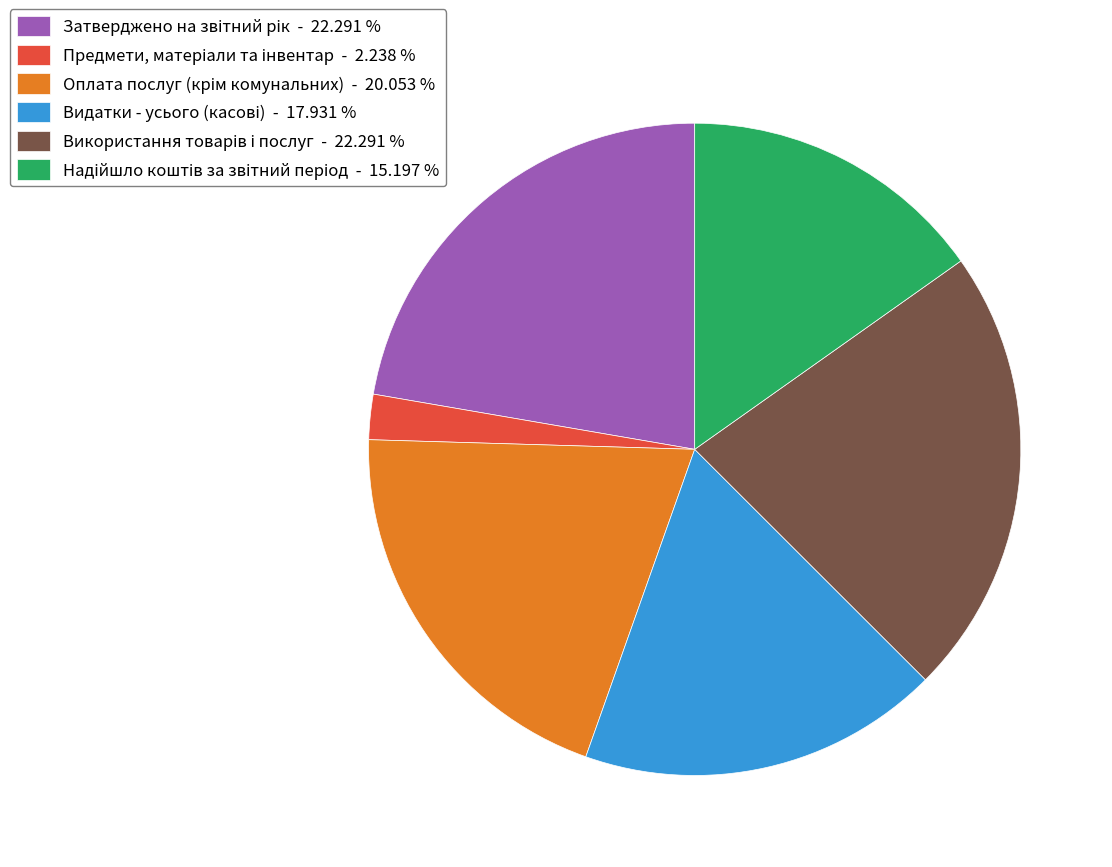

Is there a majority slice in this chart?

No